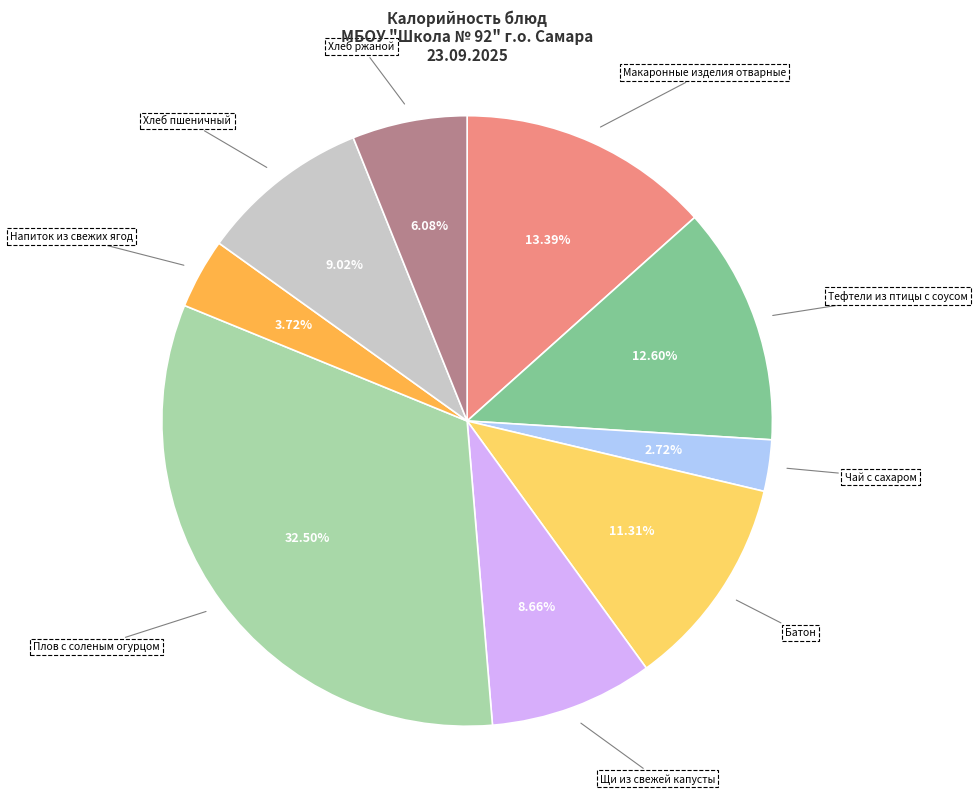

What is the largest slice in the pie chart?

Плов с соленым огурцом